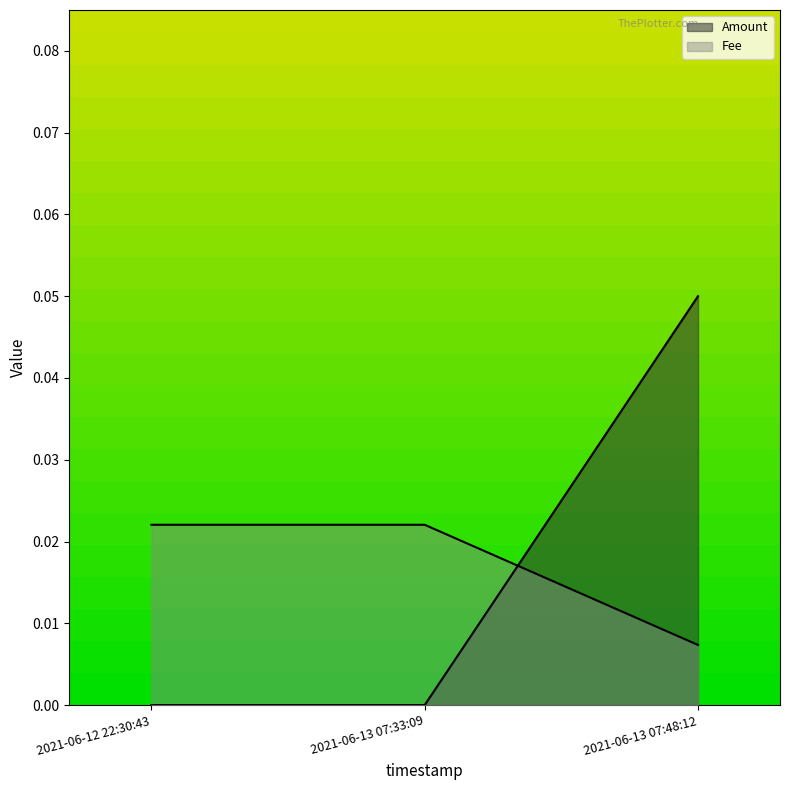

How many values in Amount are above zero?

1